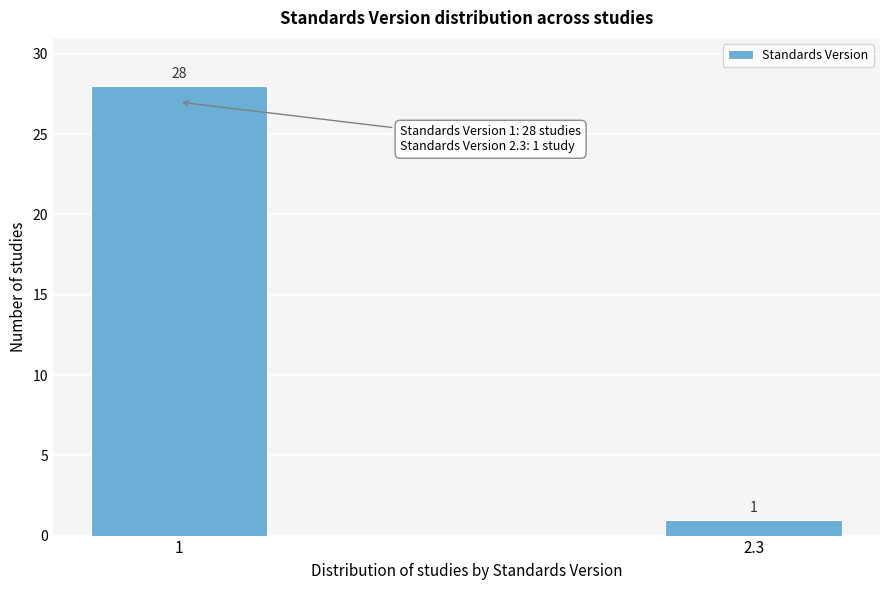

Reading left to right, list all the values displayed in this chart.

28	1